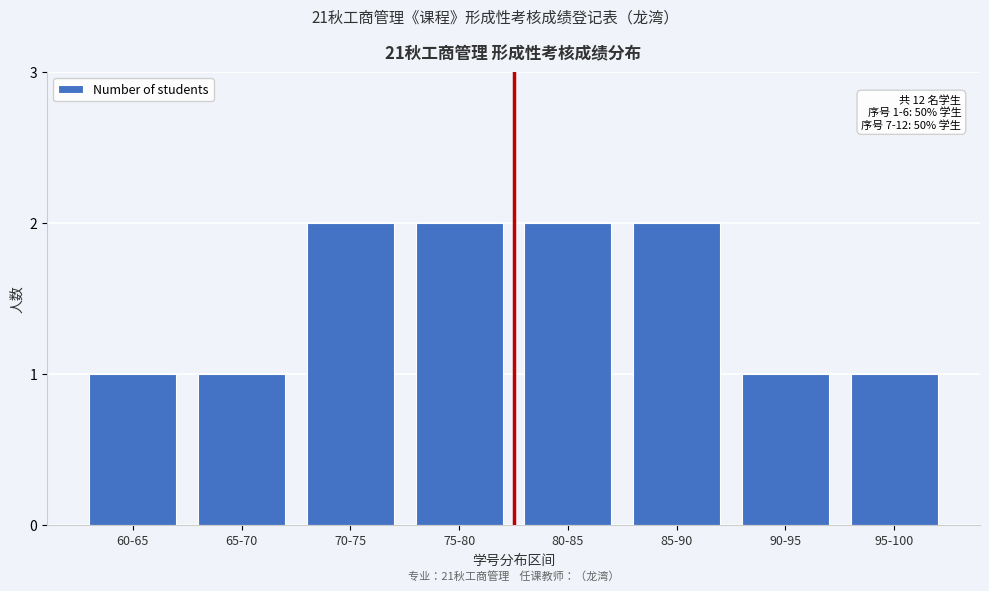

Reading right to left, extract all data points from this chart.

1	1	2	2	2	2	1	1